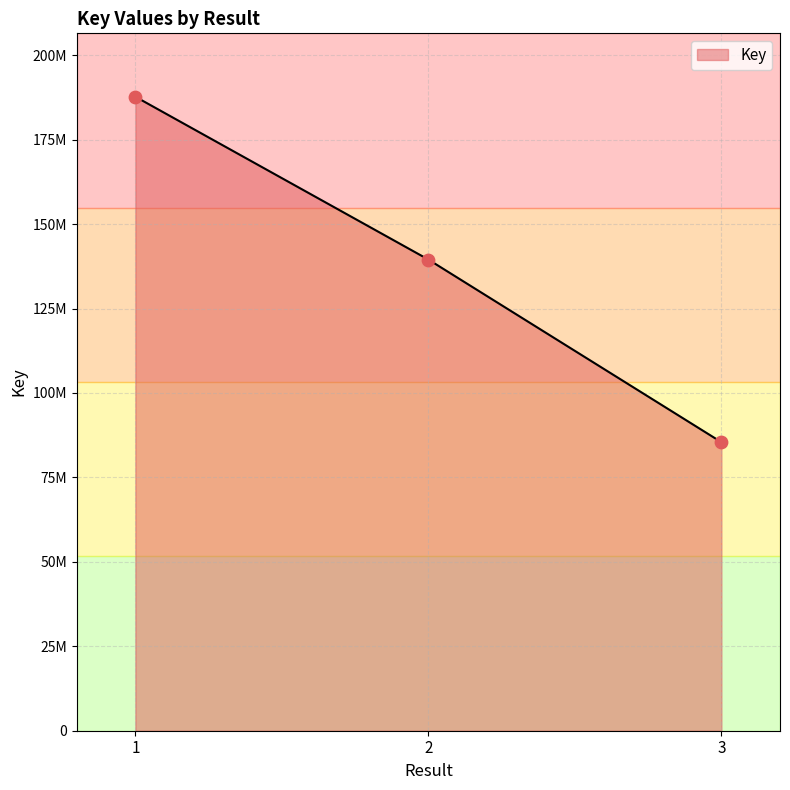

What is the change in value from 1 to 3?

-102278541